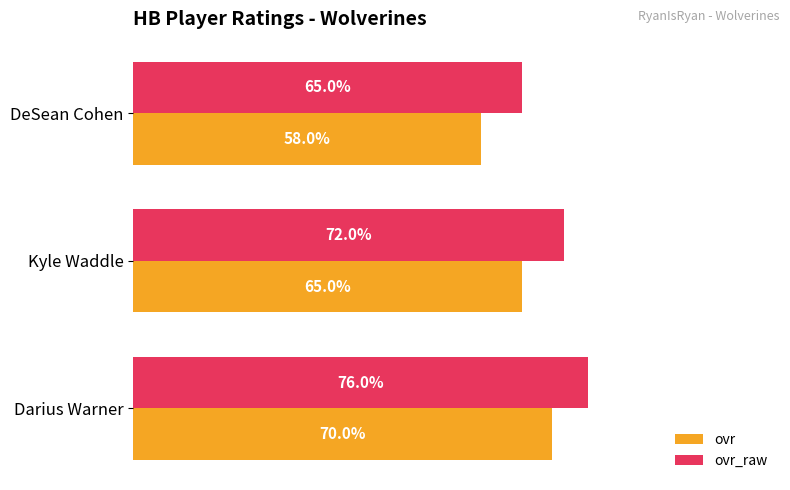

Which series has the widest spread of values?

ovr